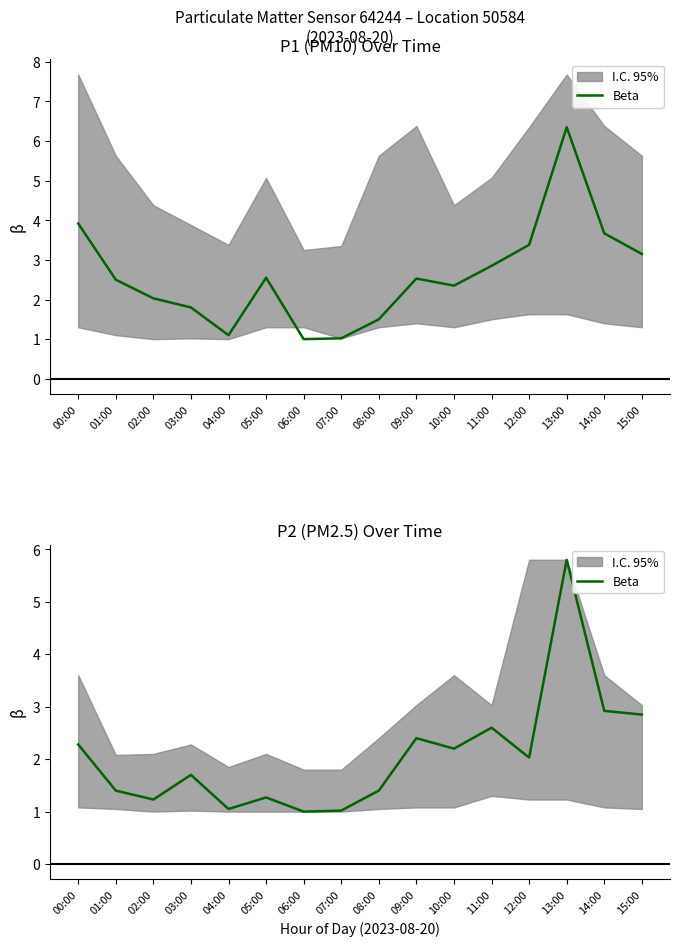

Reading right to left, what are all the values shown in this chart?

2.9	2.9	5.8	2.0	2.6	2.2	2.4	1.4	1.0	1.0	1.3	1.1	1.7	1.2	1.4	2.3